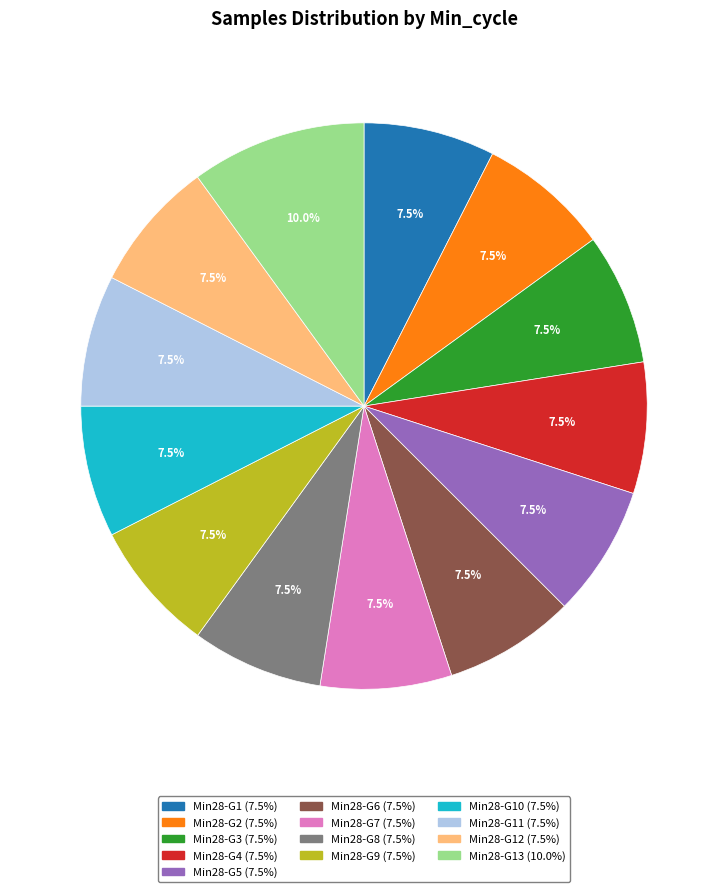

Is there any slice that represents more than half of the pie?

No